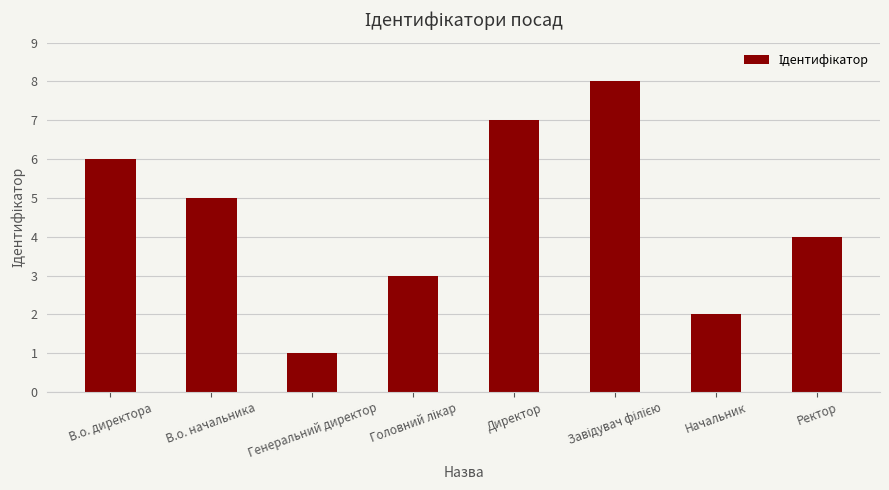

Are the bars grouped side by side (vs. stacked)?

No